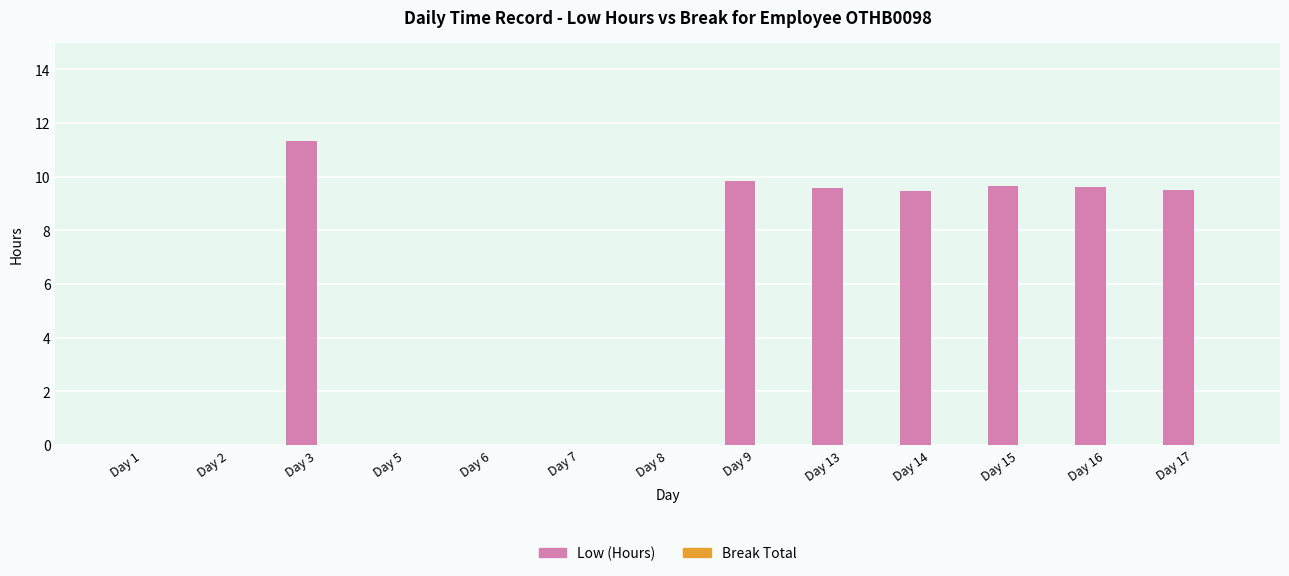

Is it true that the value at Day 5 is -7.5?

False